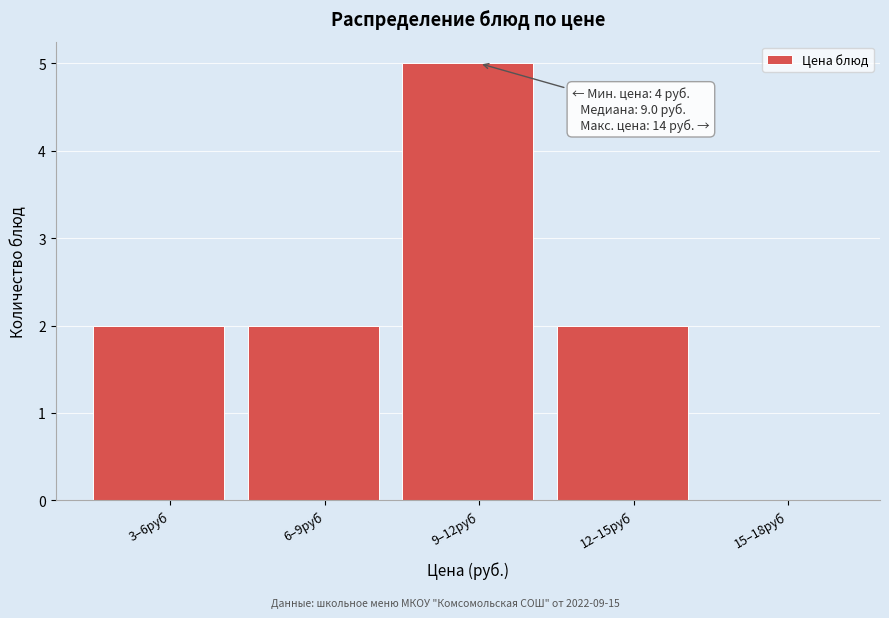

Reading right to left, list all the values displayed in this chart.

15–18руб=0	12–15руб=2	9–12руб=5	6–9руб=2	3–6руб=2